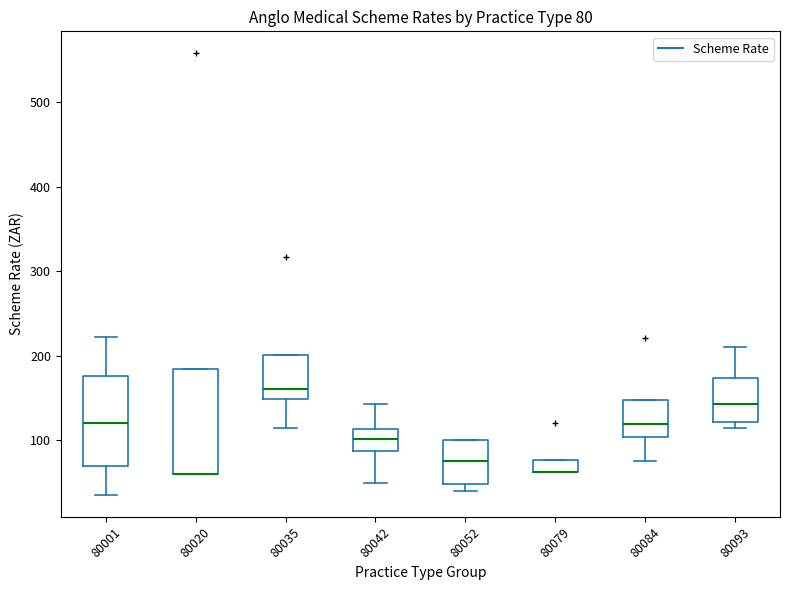

Which box is the tallest, from its lower edge to its upper edge?

80020